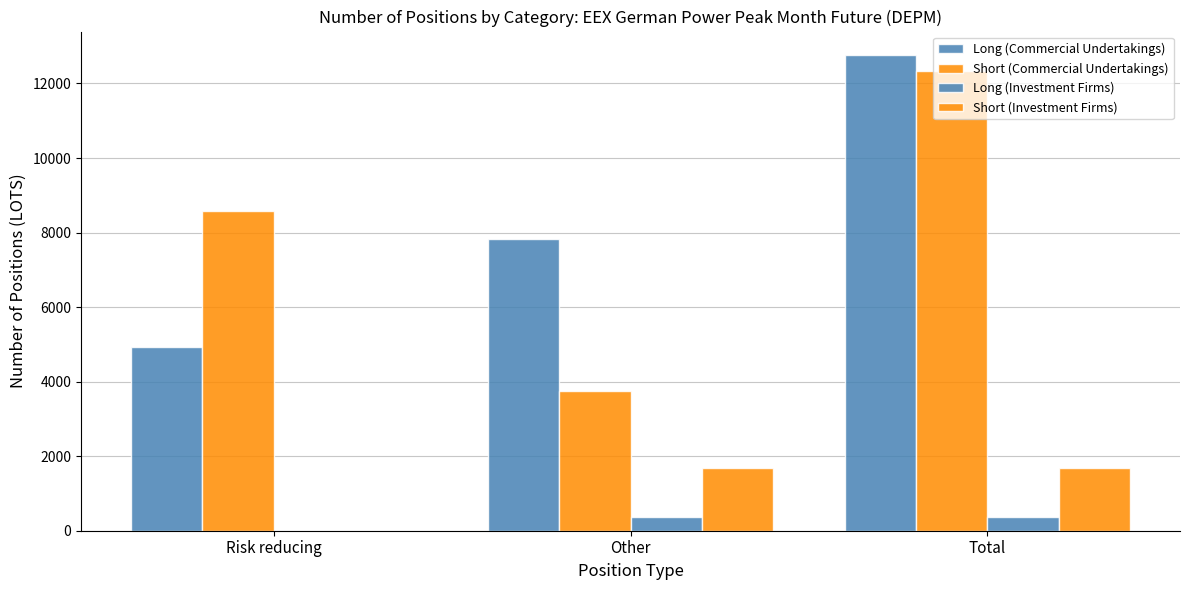

Does the chart contain stacked bars?

No